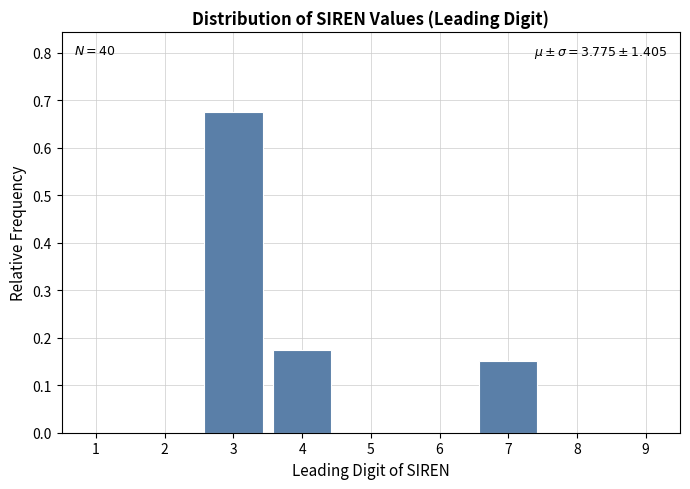

What is the sum of all values?

1.0